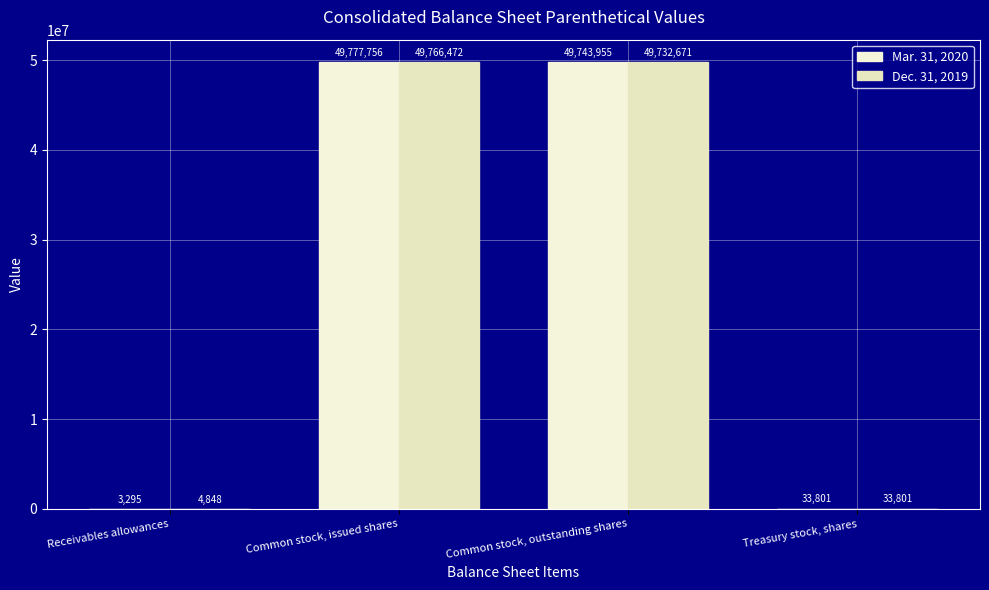

Which series has the widest spread of values?

Mar. 31, 2020